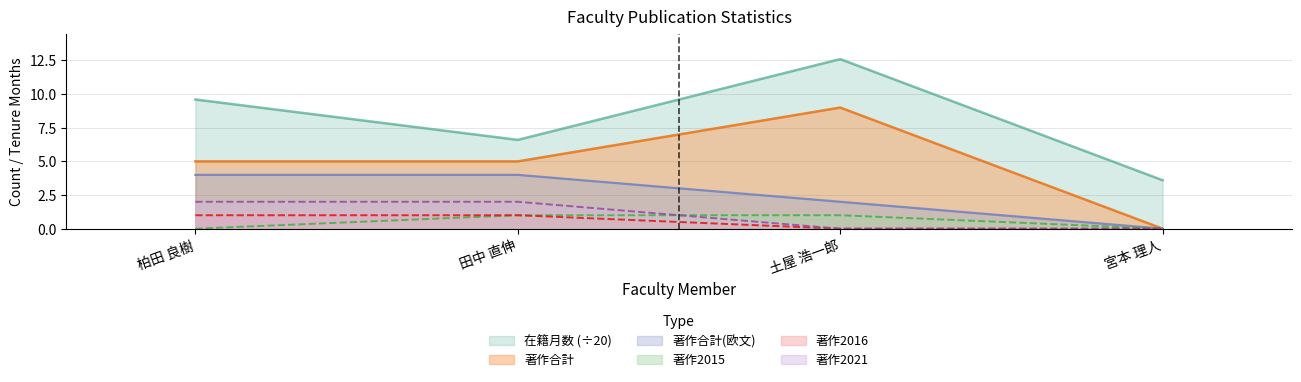

True or false: 著作合計 and 在籍月数 cross at least once.

False